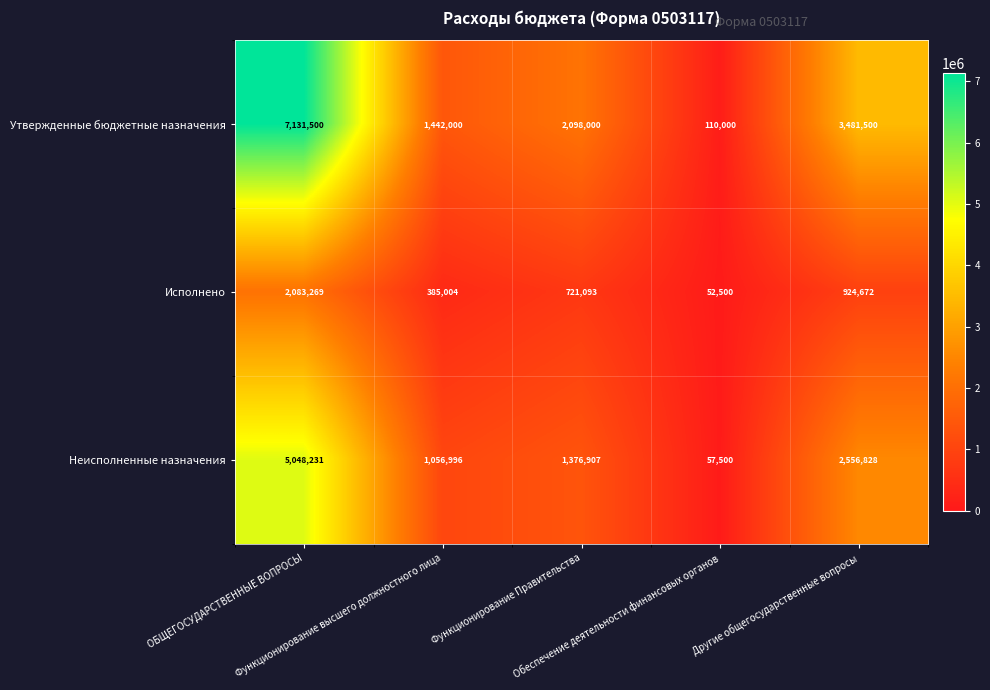

What is the average value of the Неисполненные назначения series?

2019292